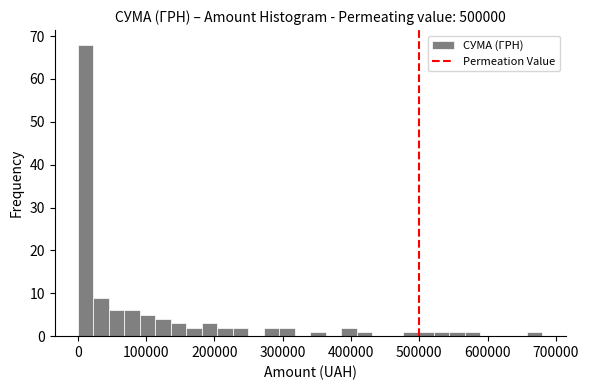

Around what value on the x-axis is the tallest bar? Give the approximate position of its centre, as read against the axis.

10000